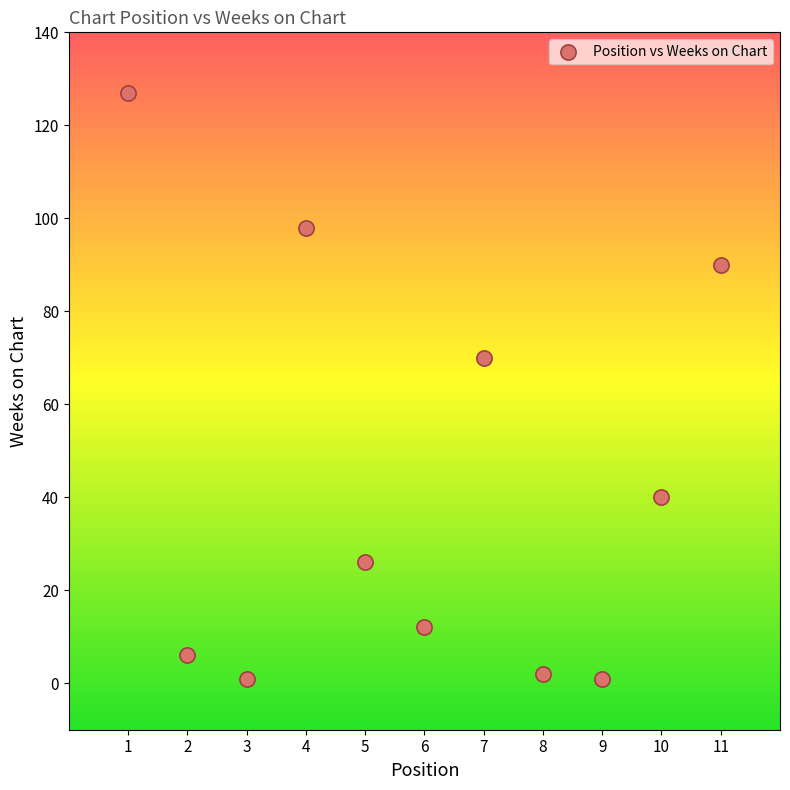

What is the range of Y values (max minus min)?

126